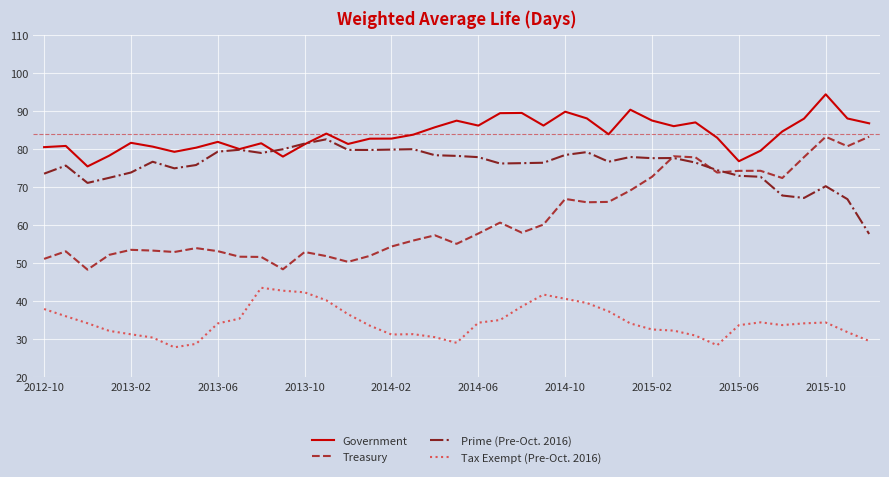

What is the greatest value displayed?

94.3